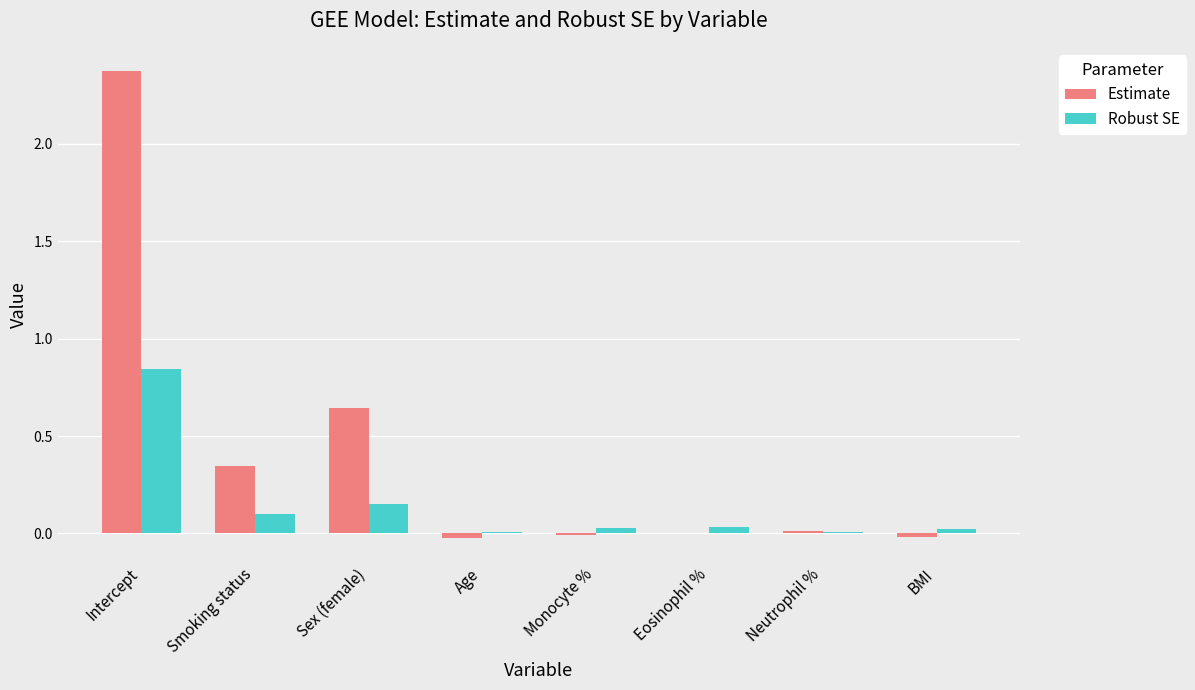

Between Smoking status and Neutrophil %, which series saw the biggest shift?

Estimate